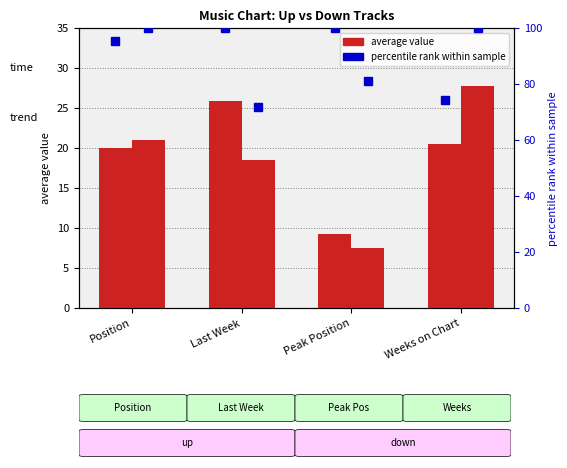

Rank the series at Peak Position from lowest to highest value.

down, up